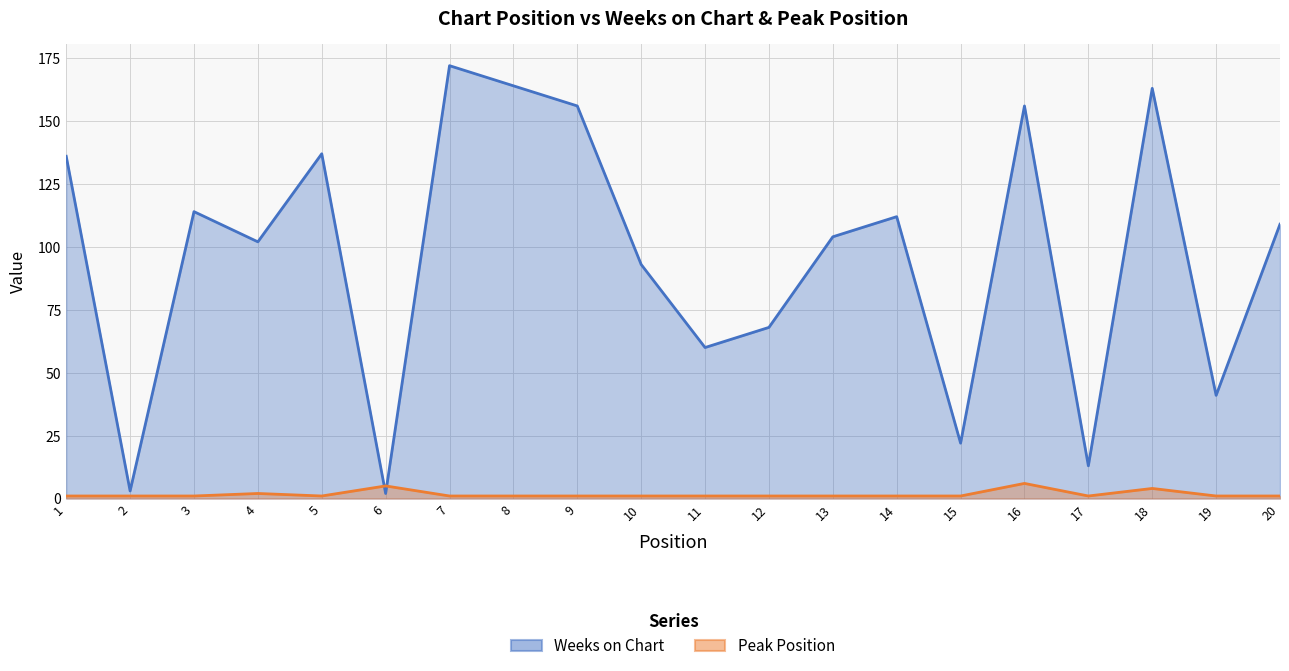

What is the value of the Weeks on Chart point at the 19th from the left?

41